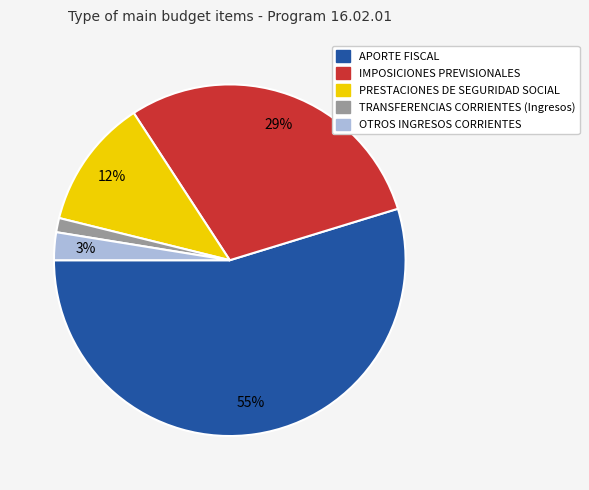

Which has a higher value, PRESTACIONES DE SEGURIDAD SOCIAL or IMPOSICIONES PREVISIONALES?

IMPOSICIONES PREVISIONALES